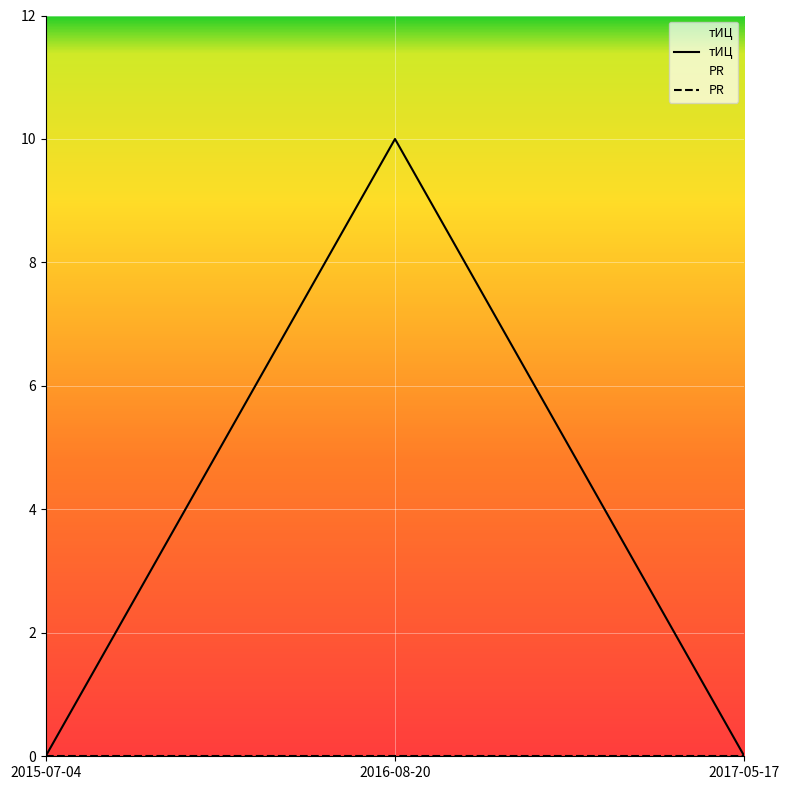

Between 2015-07-04 and 2016-08-20, which is larger?

2016-08-20